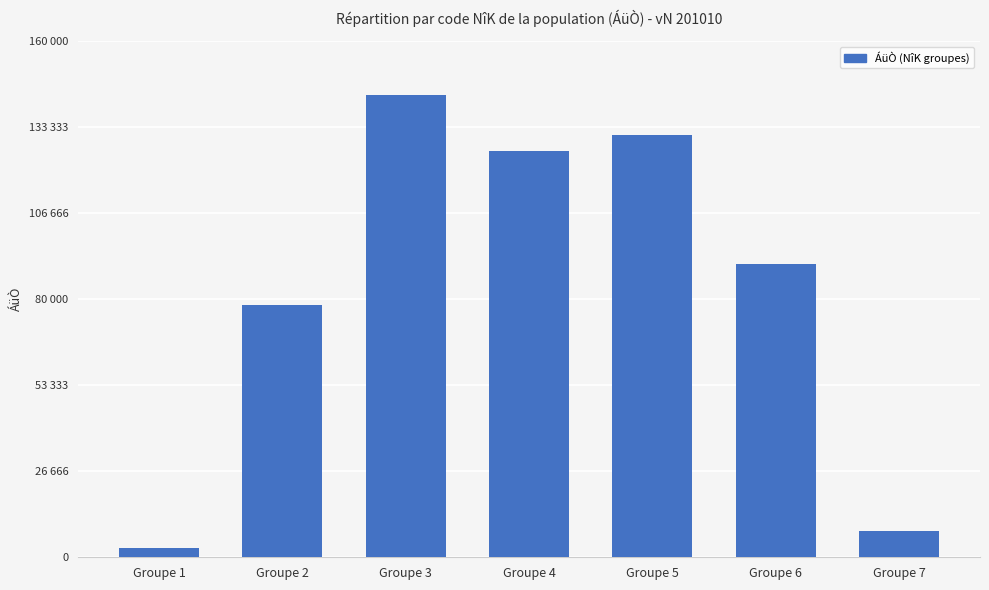

What is the value of the 1st bar from the left?

2785